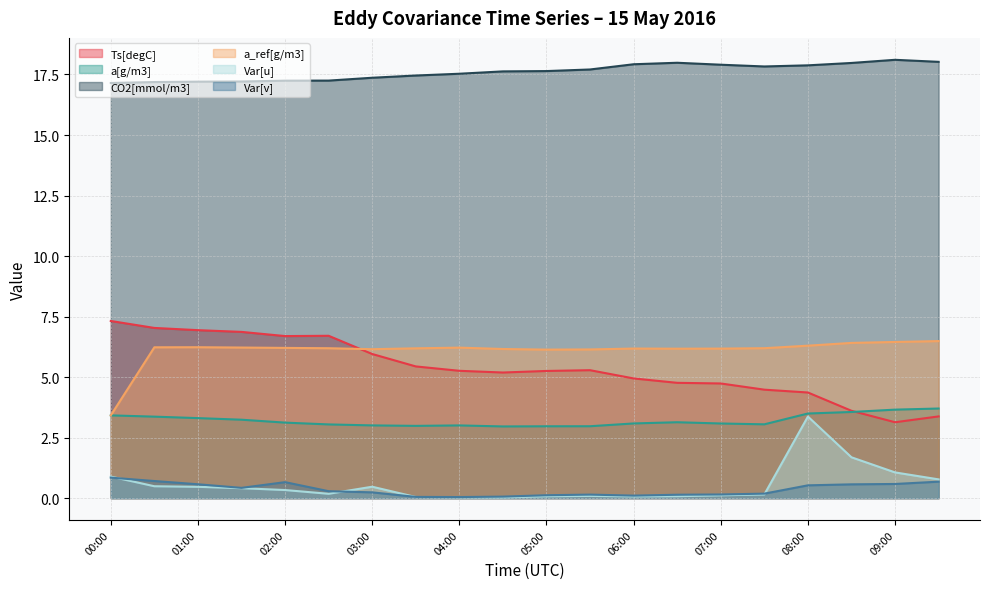

What position from the left is 07:30?

16